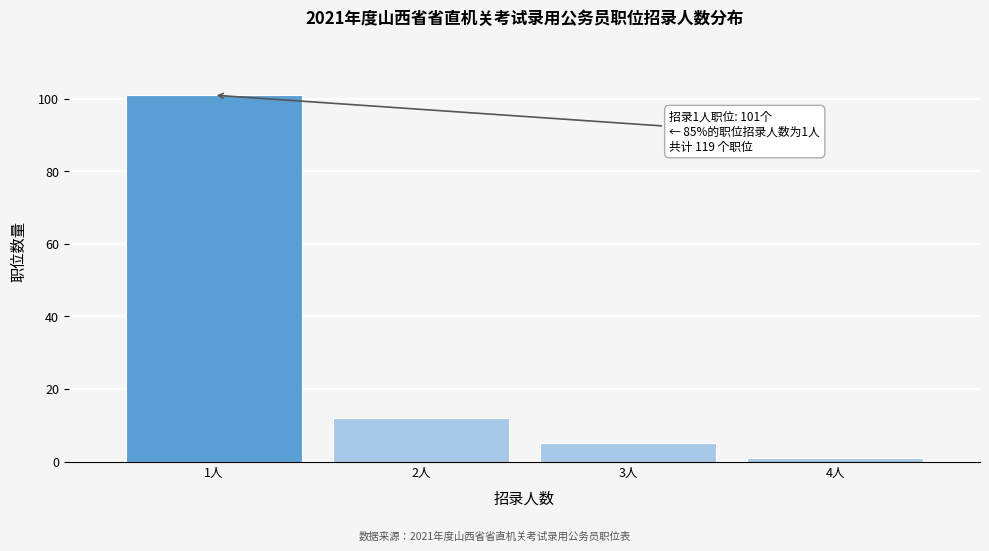

Reading left to right, list all the values displayed in this chart.

101	12	5	1